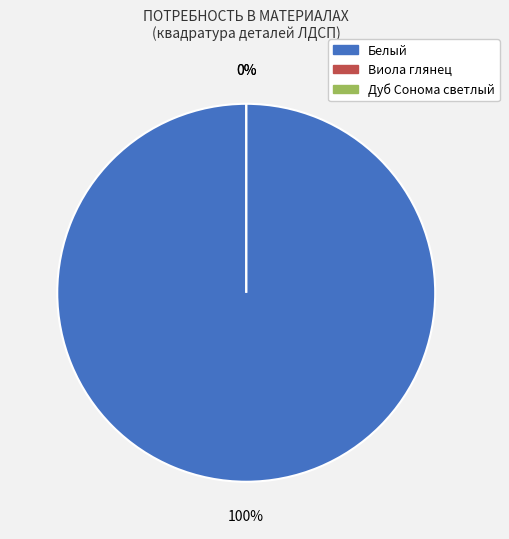

Rank the categories by value from lowest to highest.

Виола глянец, Дуб Сонома светлый, Белый